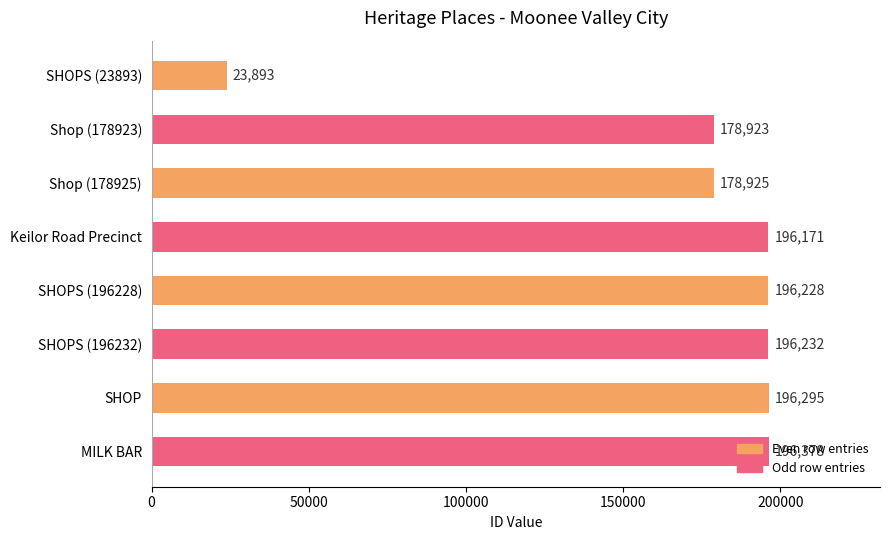

The chart shows a value of 178925 at Shop (178925). True or false?

True